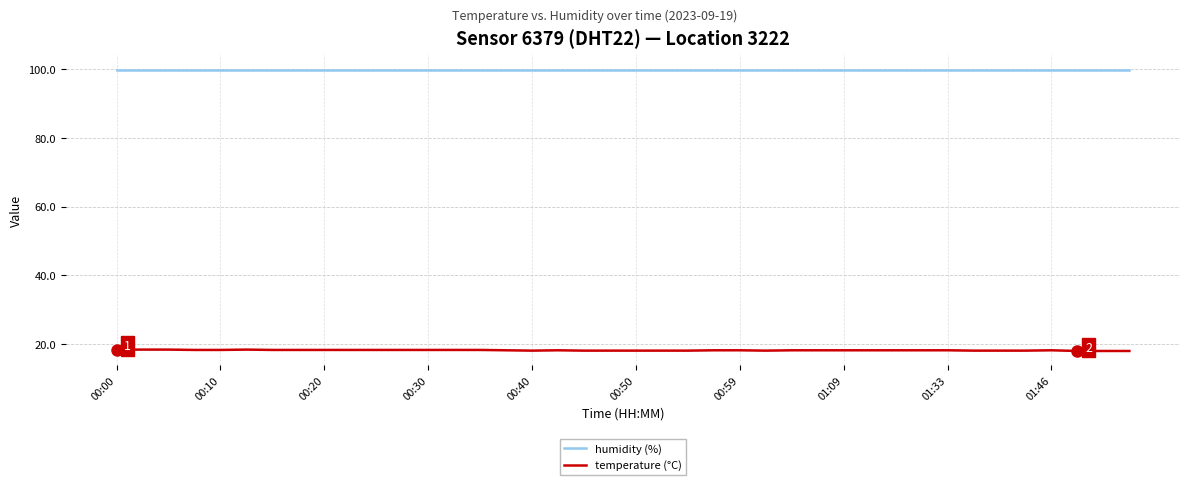

What is the lowest value of the temperature (°C) series?

18.0